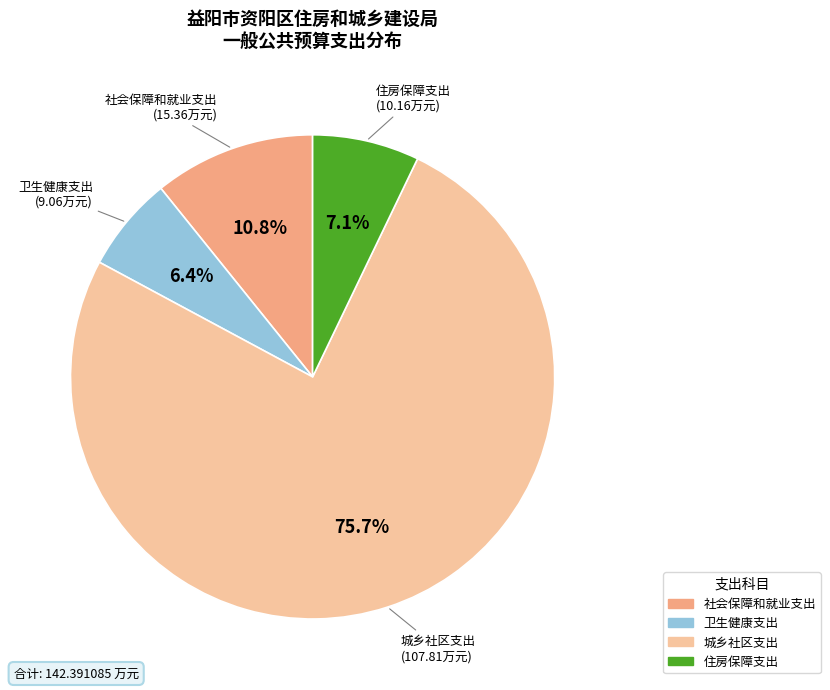

Between 社会保障和就业支出 and 住房保障支出, which is larger?

社会保障和就业支出